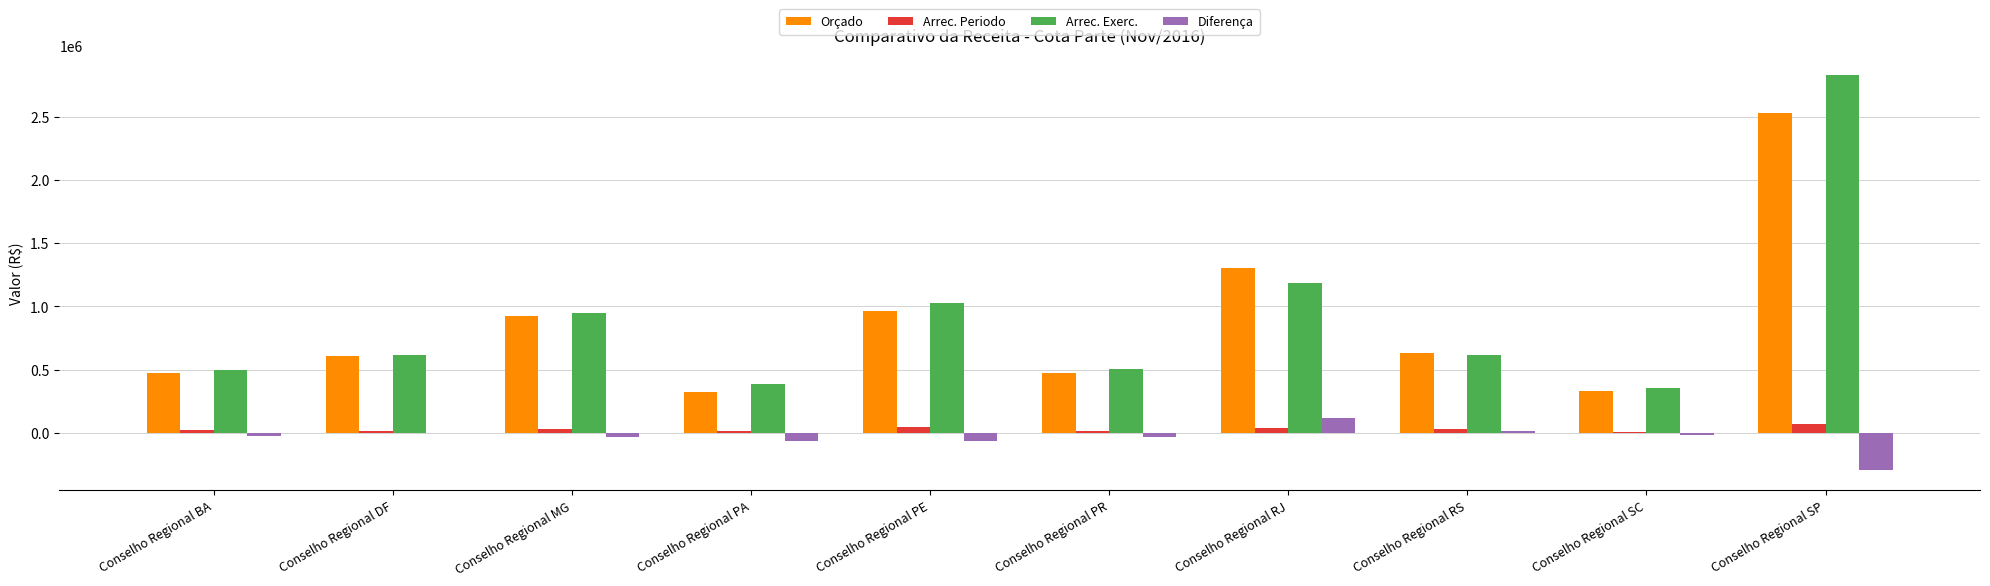

Count the number of categories in the chart.

10